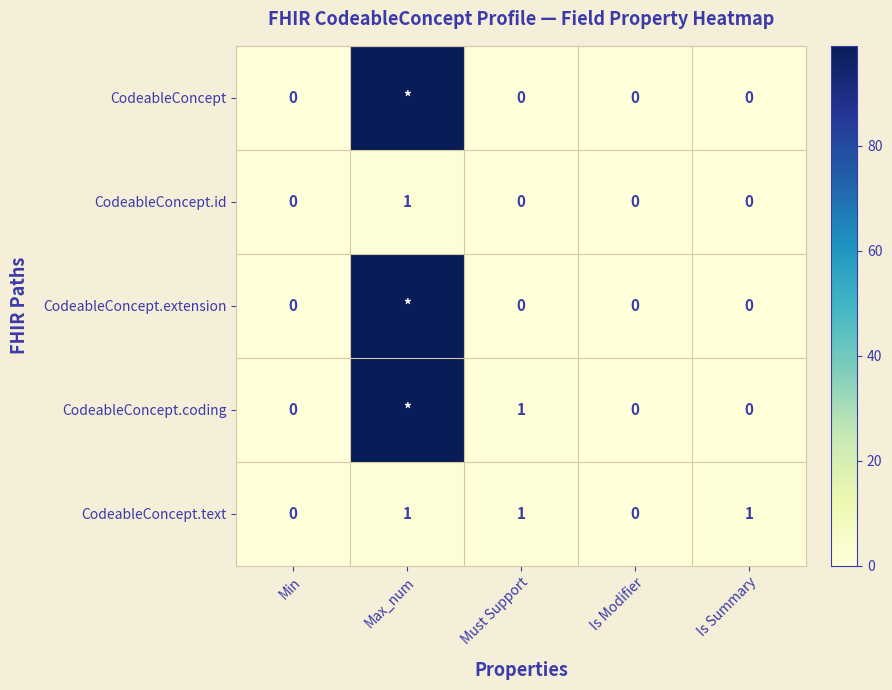

What is the maximum value for CodeableConcept.id?

1